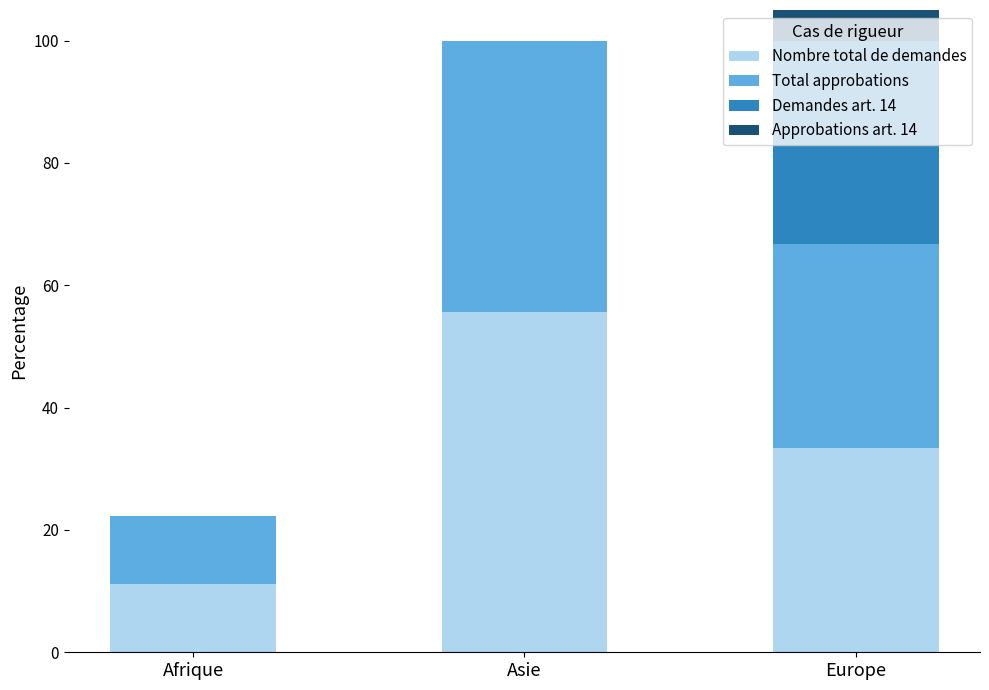

At which label does Total approbations reach its minimum?

Afrique